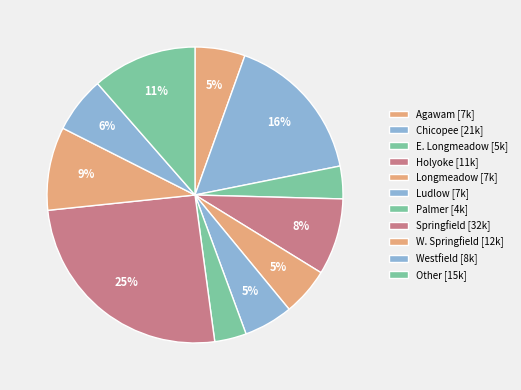

Count the number of slices in the pie.

11